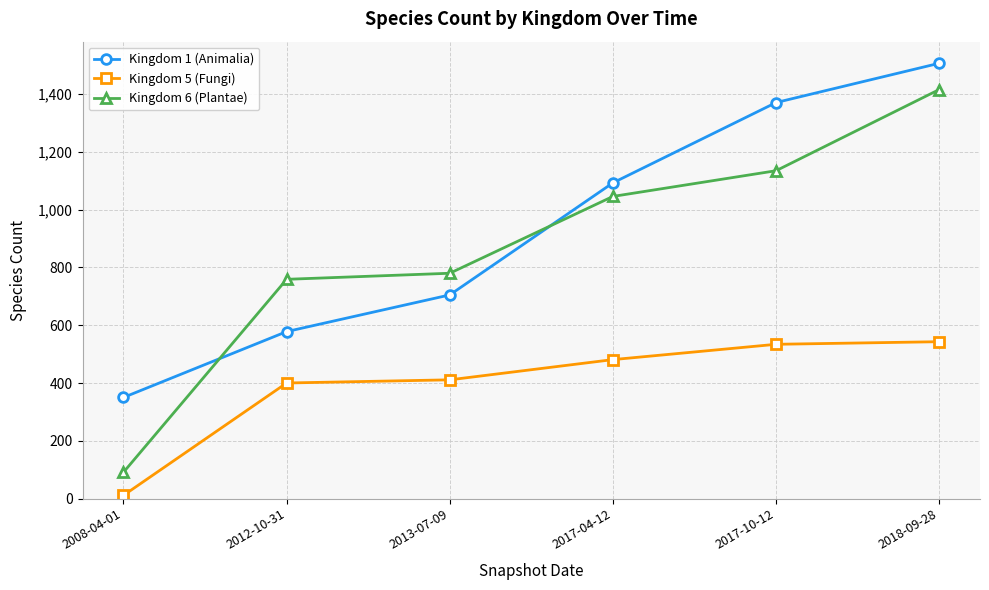

How many categories are shown in the chart?

6